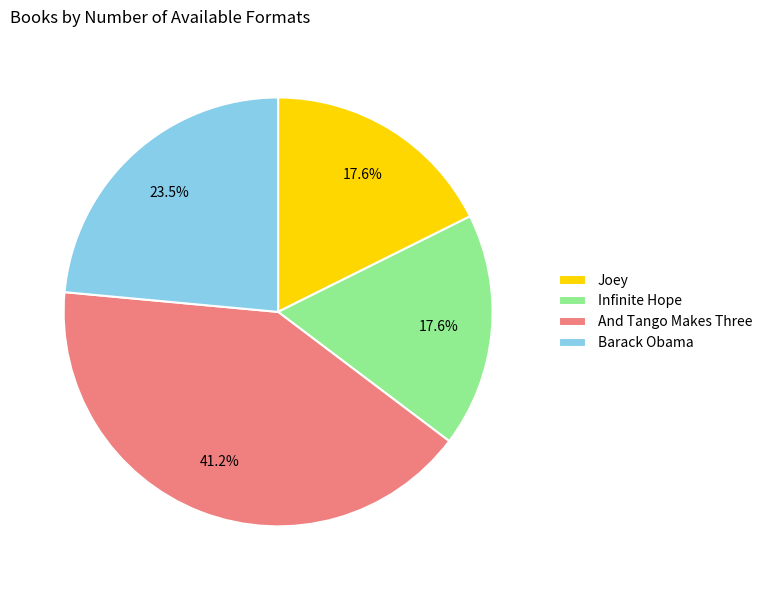

Does Joey represent more than half of the total?

No